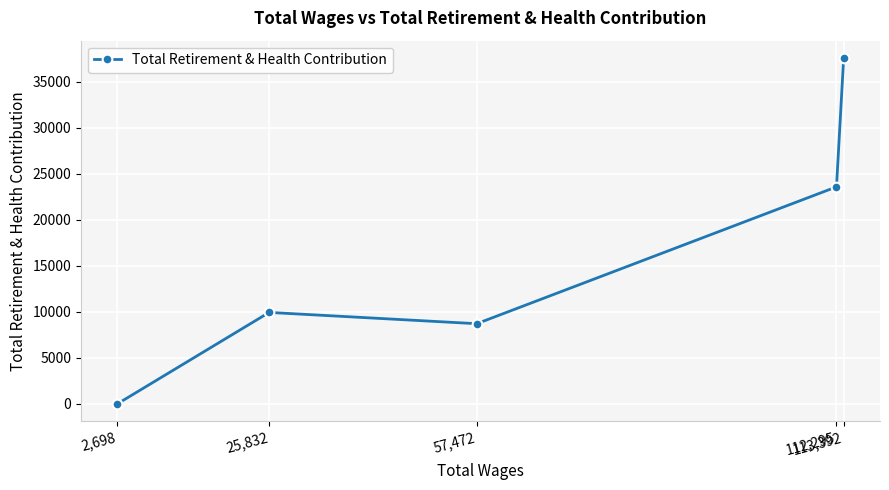

Which category has the lowest value across all series?

2,698